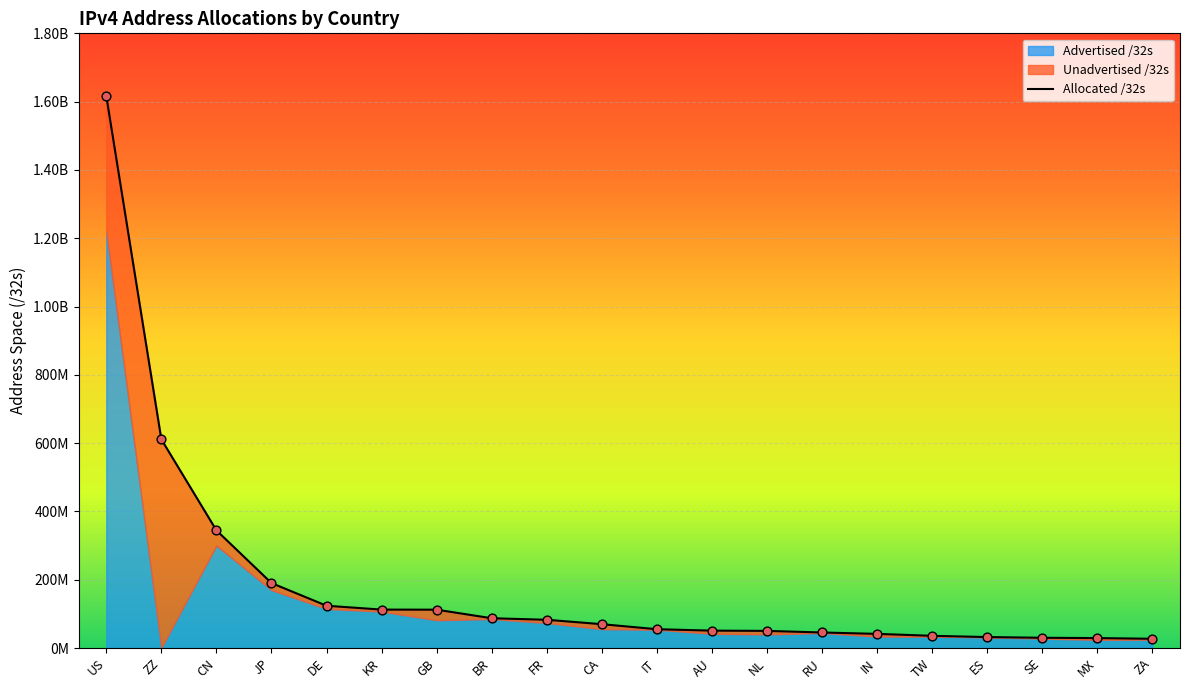

Which series has the largest total across all categories?

Allocated /32s